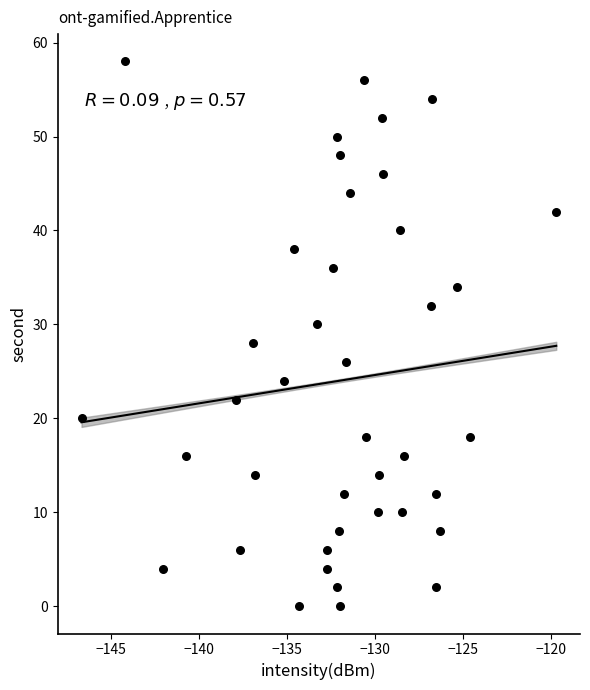

What is the range of Y values (max minus min)?

58